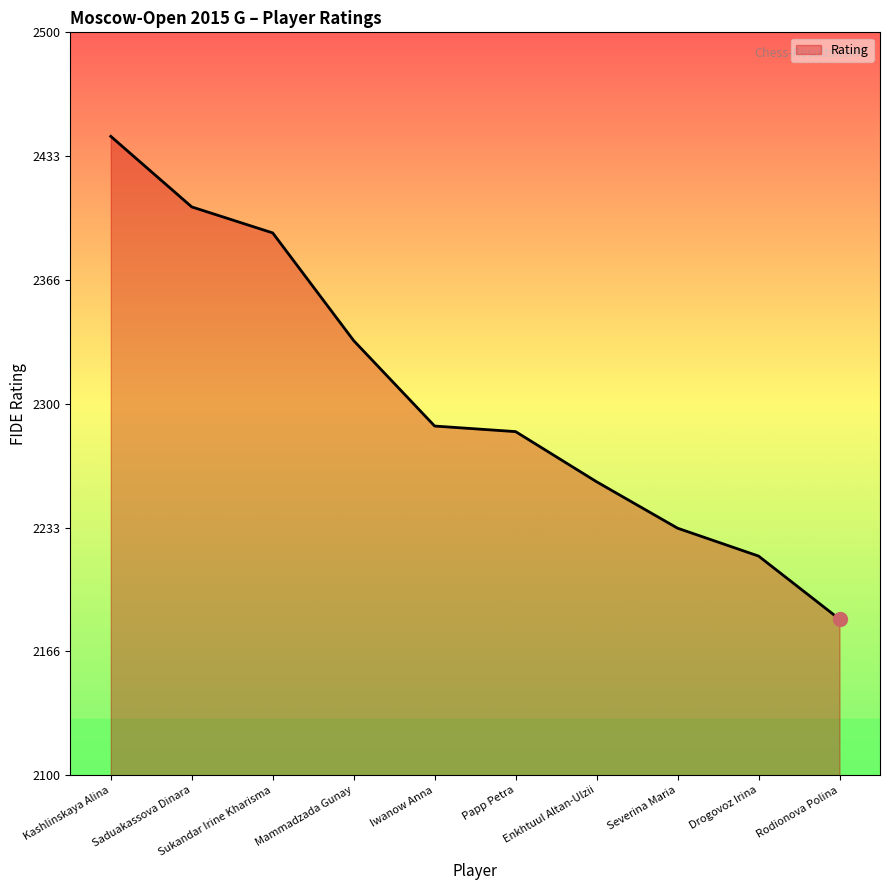

What is the difference between the maximum and minimum values?

260